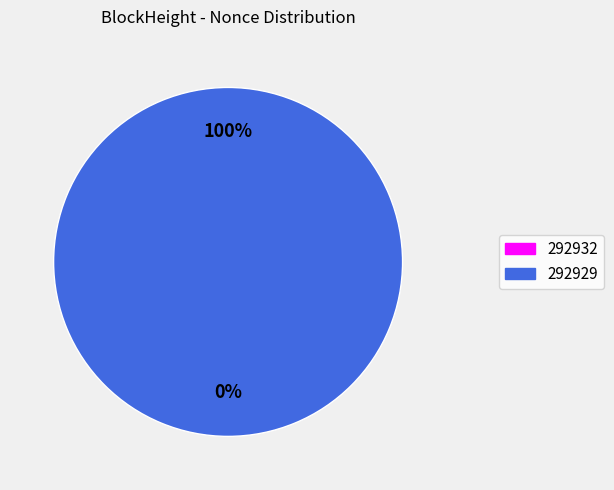

How many slices are in this pie chart?

2